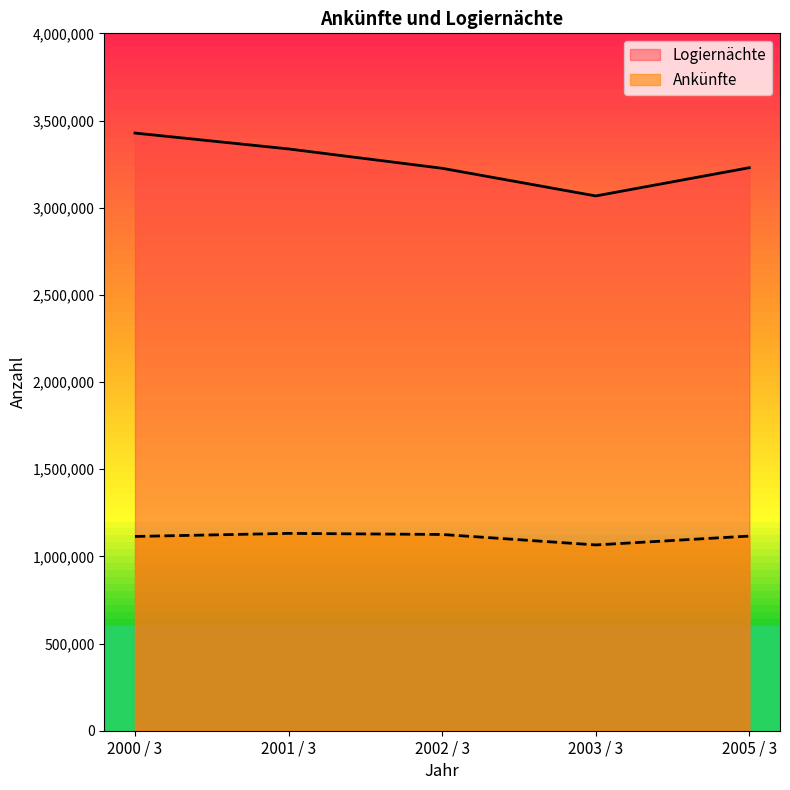

How many interior local peaks does the Ankünfte series have?

1